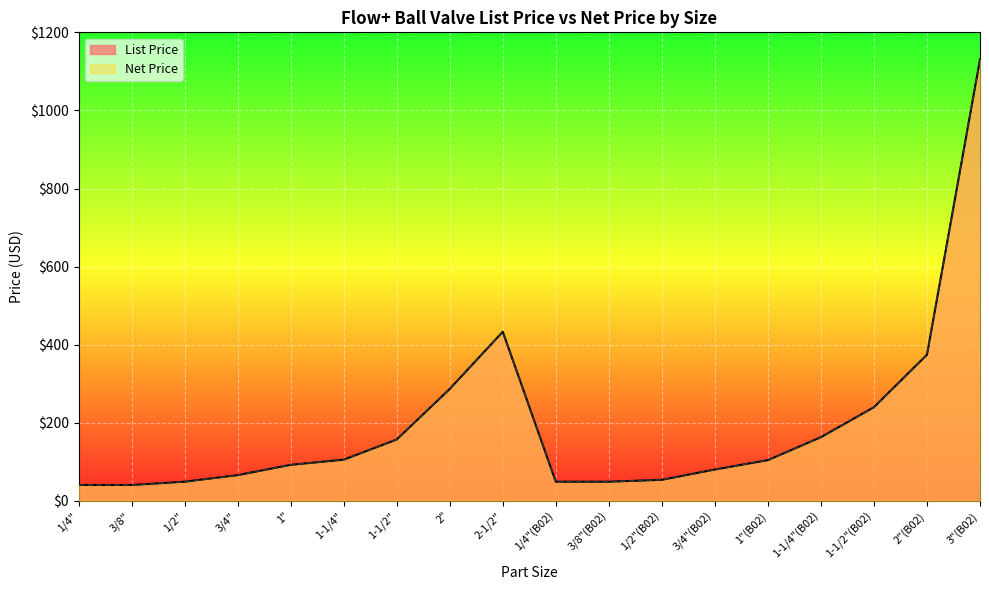

Does the chart display data point markers on the line(s)?

No